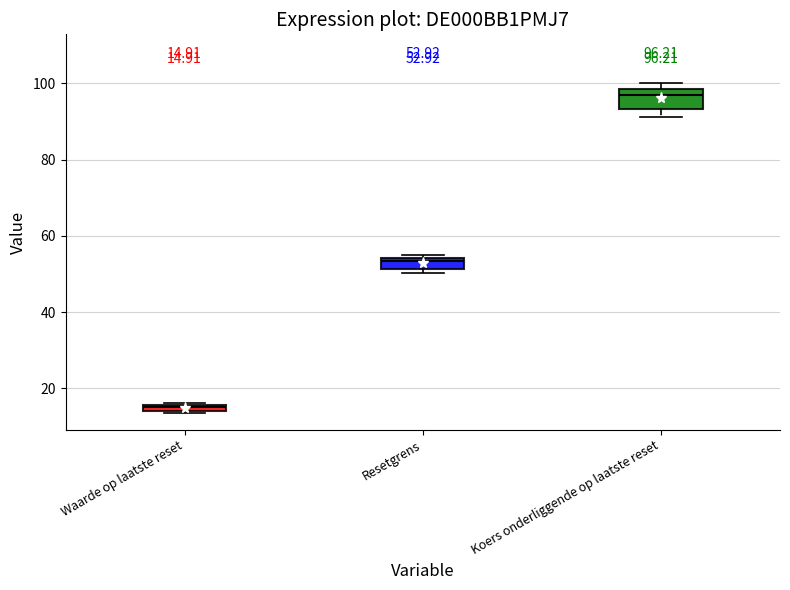

Which box is the tallest, from its lower edge to its upper edge?

Koers onderliggende op laatste reset